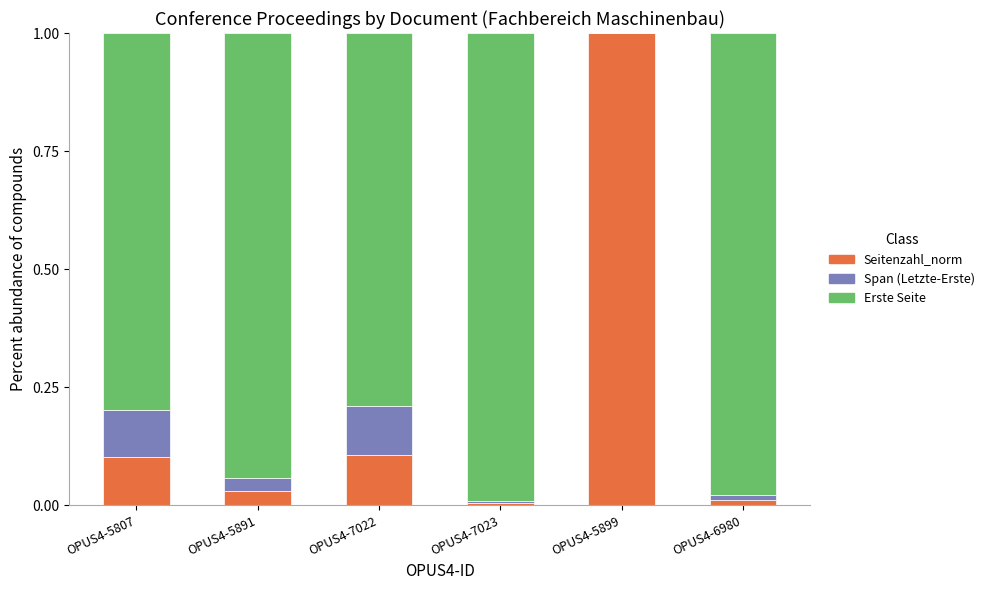

The value of Seitenzahl_norm at OPUS4-7023 is 0.0. True or false?

True